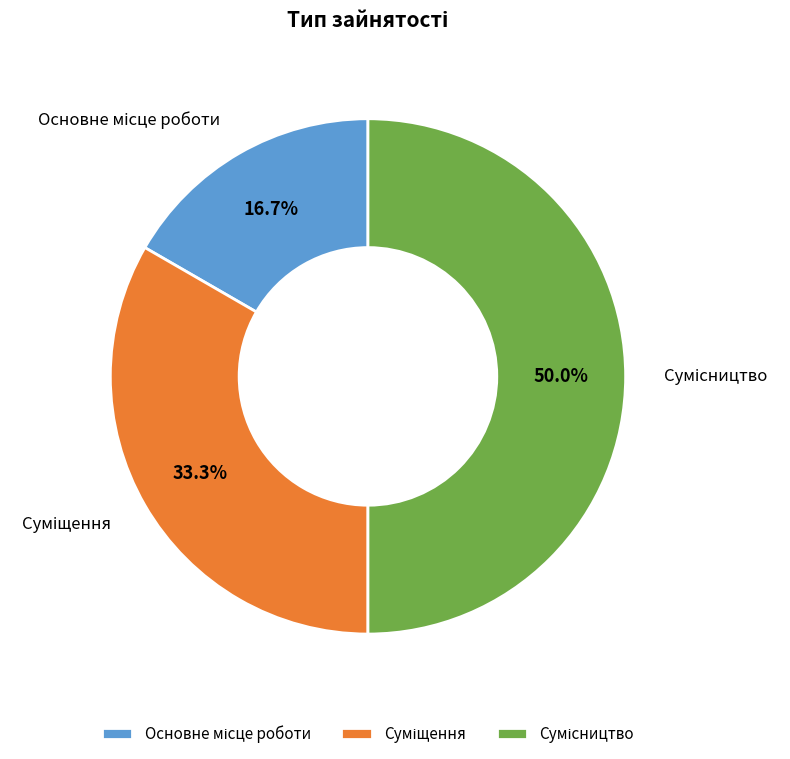

Which has a higher value, Суміщення or Основне місце роботи?

Суміщення